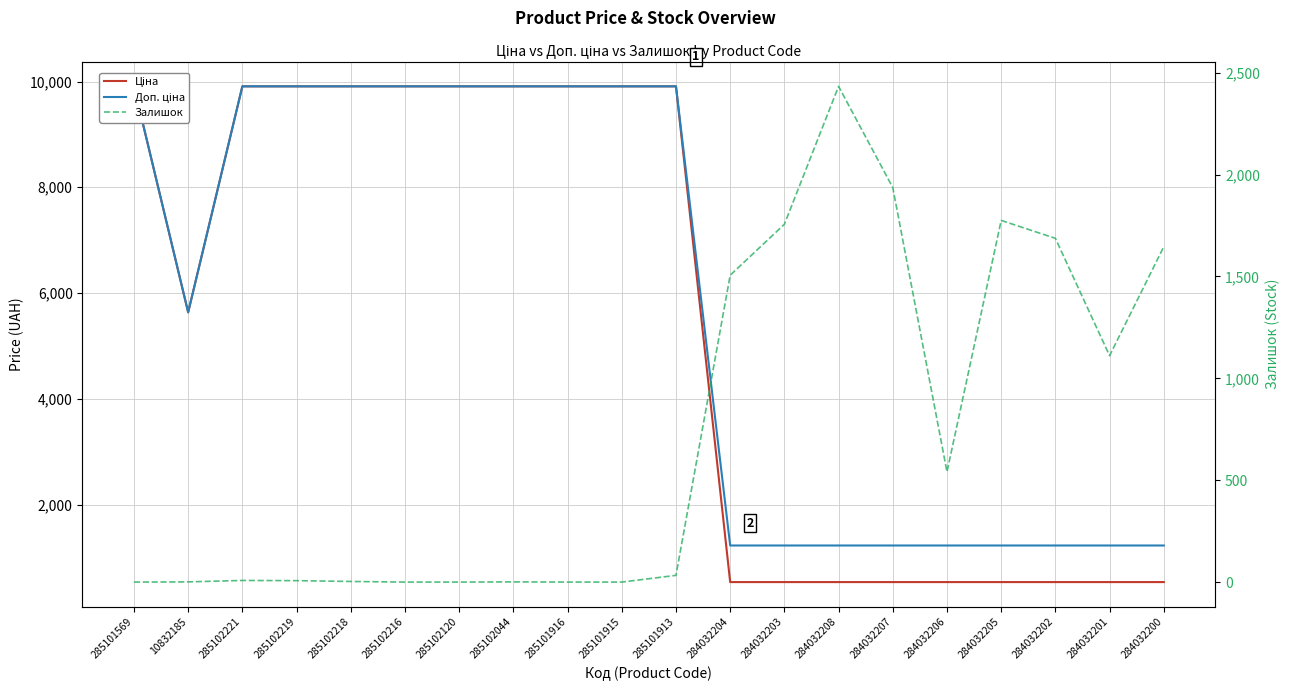

True or false: Ціна and Доп. ціна intersect in this chart.

False